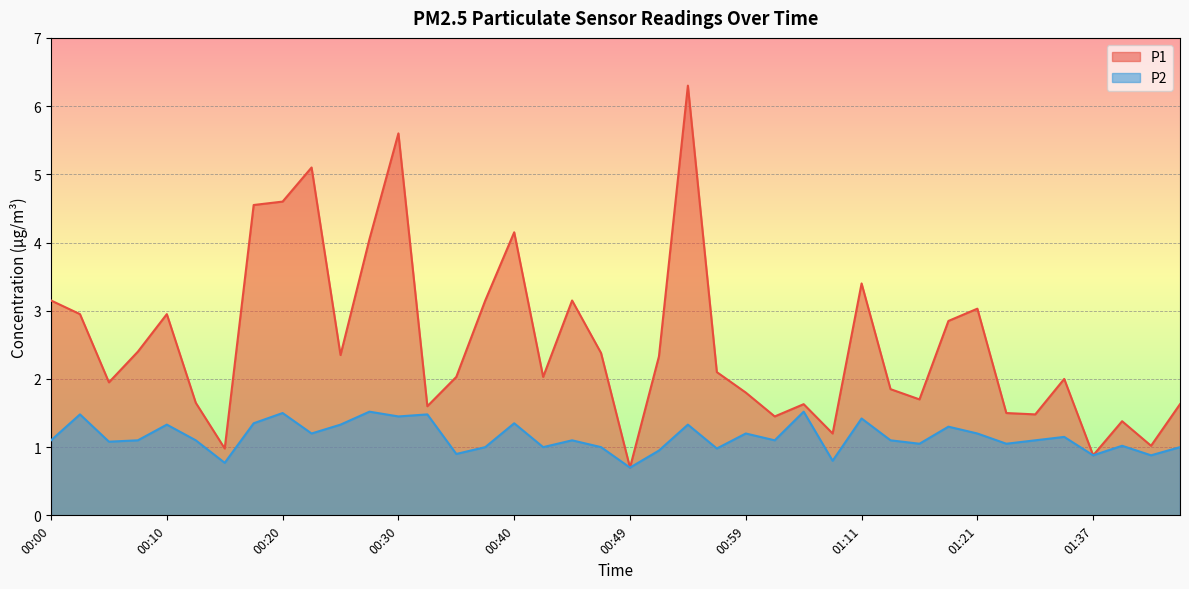

Reading left to right, transcribe all the data shown in this chart.

P1: 00:00=3.1	00:03=3.0	00:05=1.9	00:08=2.4	00:10=3.0	00:13=1.6	00:15=1.0	00:18=4.5	00:20=4.6	00:22=5.1	00:25=2.4	00:27=4.0	00:30=5.6	00:32=1.6	00:35=2.0	00:37=3.1	00:40=4.2	00:42=2.0	00:45=3.1	00:47=2.4	00:49=0.7	00:52=2.3	00:54=6.3	00:57=2.1	00:59=1.8	01:02=1.4	01:04=1.6	01:07=1.2	01:11=3.4	01:14=1.9	01:16=1.7	01:19=2.9	01:21=3.0	01:30=1.5	01:32=1.5	01:35=2.0	01:37=0.9	01:40=1.4	01:42=1.0	01:45=1.6
P2: 00:00=1.1	00:03=1.5	00:05=1.1	00:08=1.1	00:10=1.3	00:13=1.1	00:15=0.8	00:18=1.4	00:20=1.5	00:22=1.2	00:25=1.3	00:27=1.5	00:30=1.4	00:32=1.5	00:35=0.9	00:37=1.0	00:40=1.4	00:42=1.0	00:45=1.1	00:47=1.0	00:49=0.7	00:52=0.9	00:54=1.3	00:57=1.0	00:59=1.2	01:02=1.1	01:04=1.5	01:07=0.8	01:11=1.4	01:14=1.1	01:16=1.1	01:19=1.3	01:21=1.2	01:30=1.1	01:32=1.1	01:35=1.1	01:37=0.9	01:40=1.0	01:42=0.9	01:45=1.0